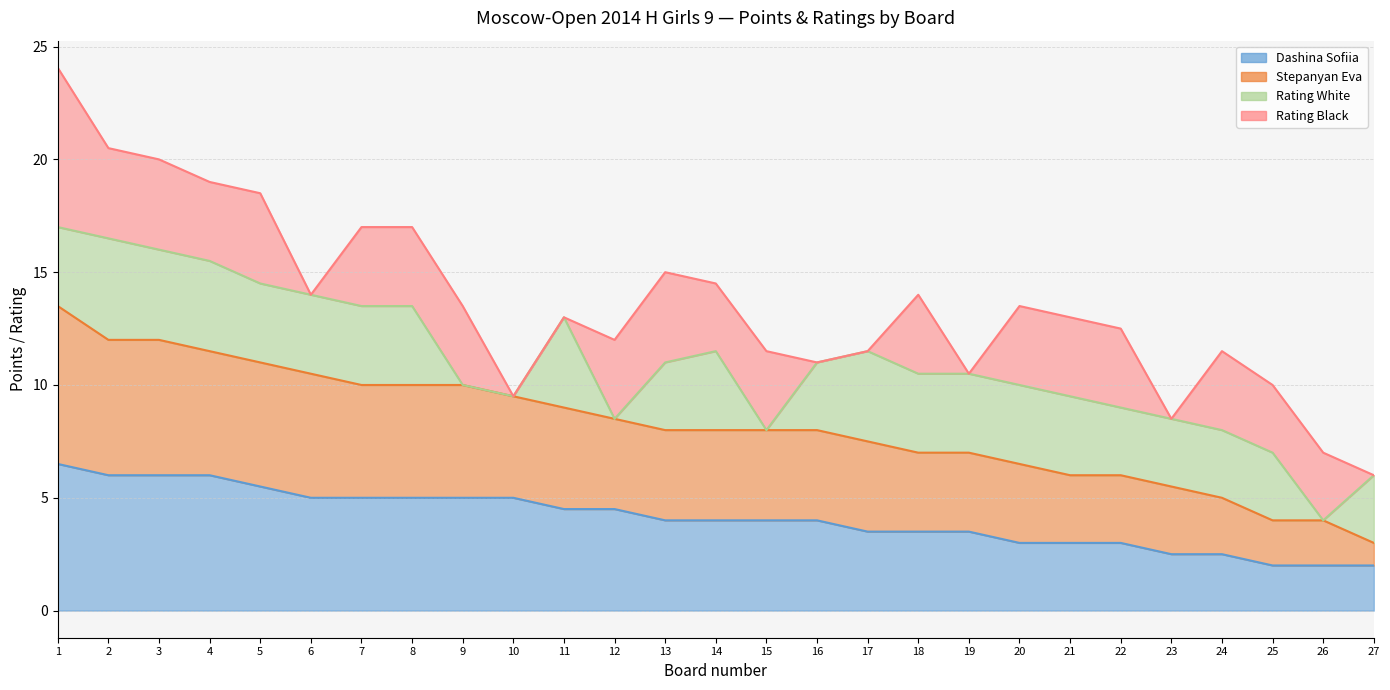

True or false: Stepanyan Eva and Dashina Sofiia cross at least once.

False